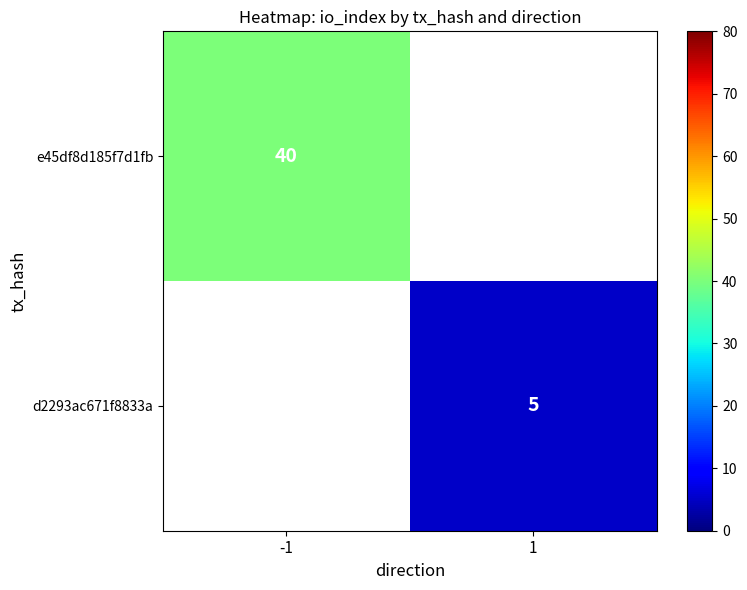

The d2293ac671f8833a series shows 8 at 1. True or false?

False